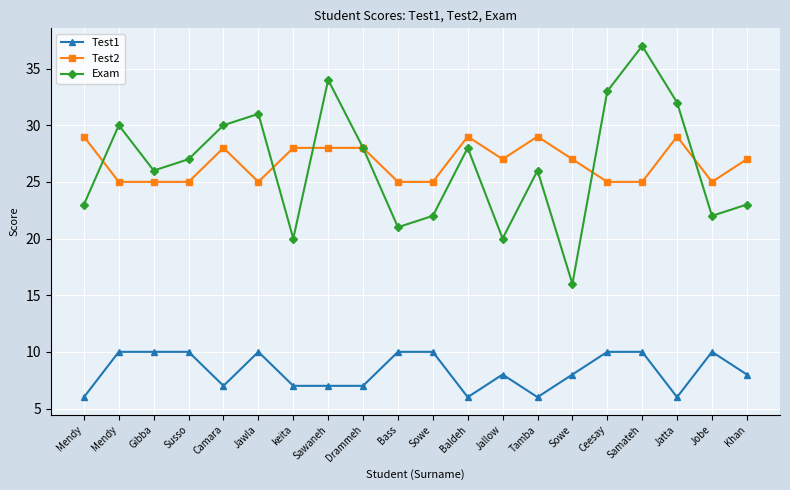

What is the value of the Test1 point at the 12th from the left?

6